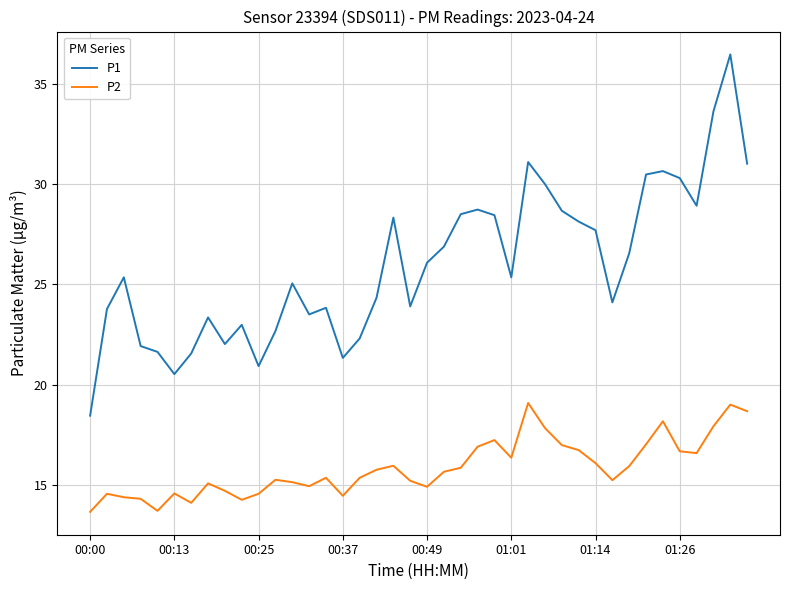

How many lines are shown in the chart?

2